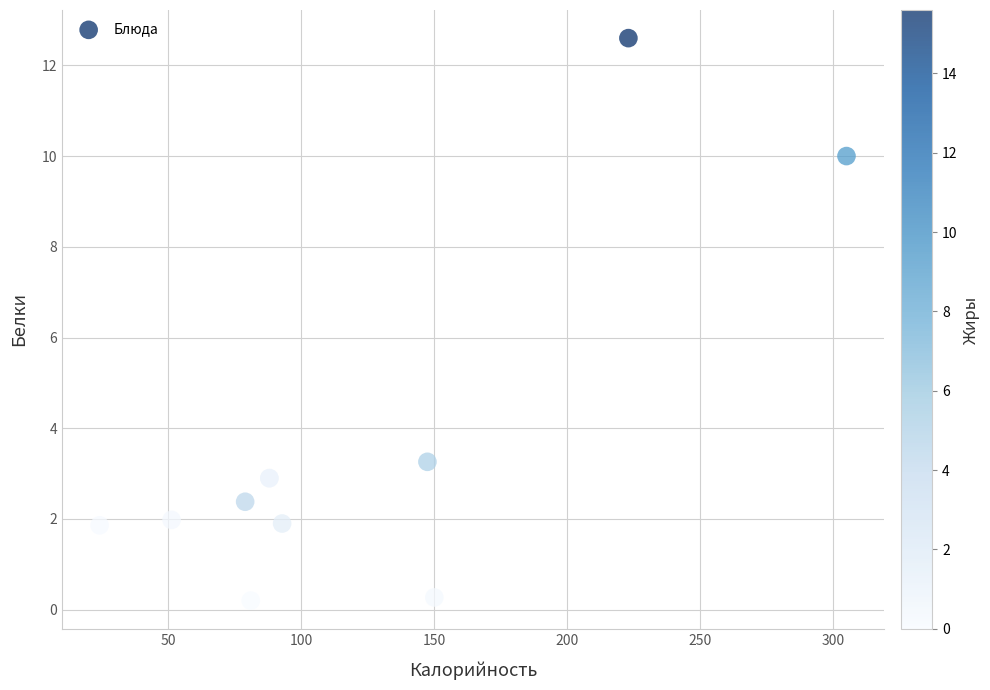

What Y value in the scatter plot is closest to 6?

3.3